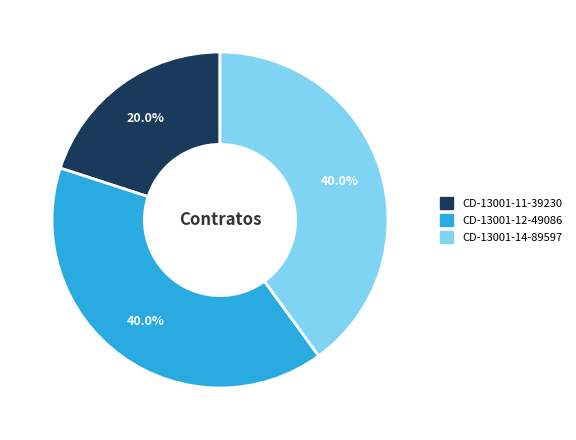

Is there any slice that represents more than half of the pie?

No